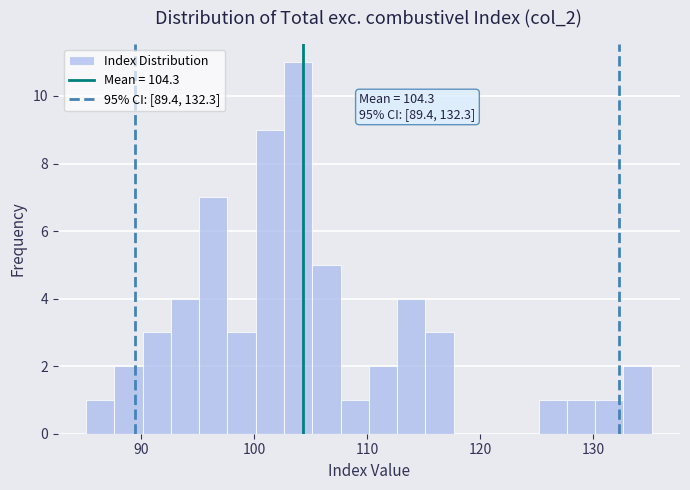

Around what value on the x-axis is the tallest bar? Give the approximate position of its centre, as read against the axis.

104